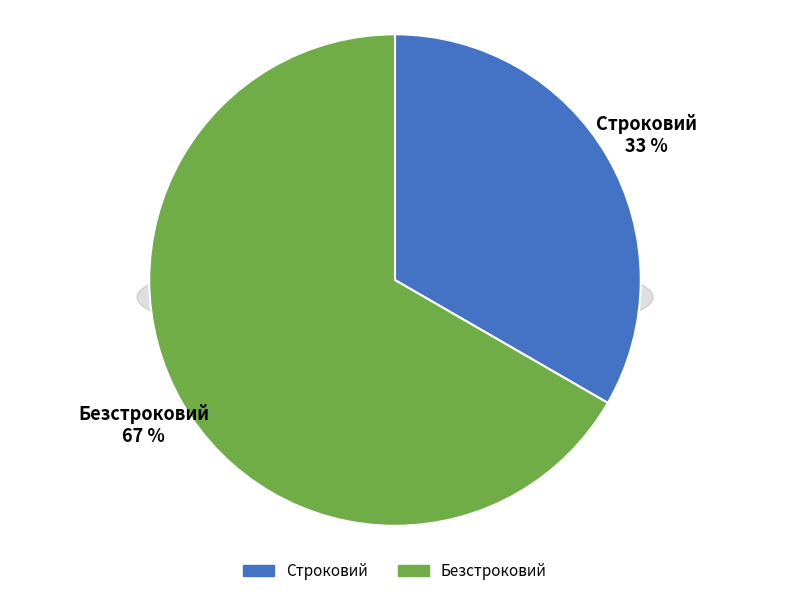

To the nearest percent, what is the combined percentage of Строковий and Безстроковий?

100%